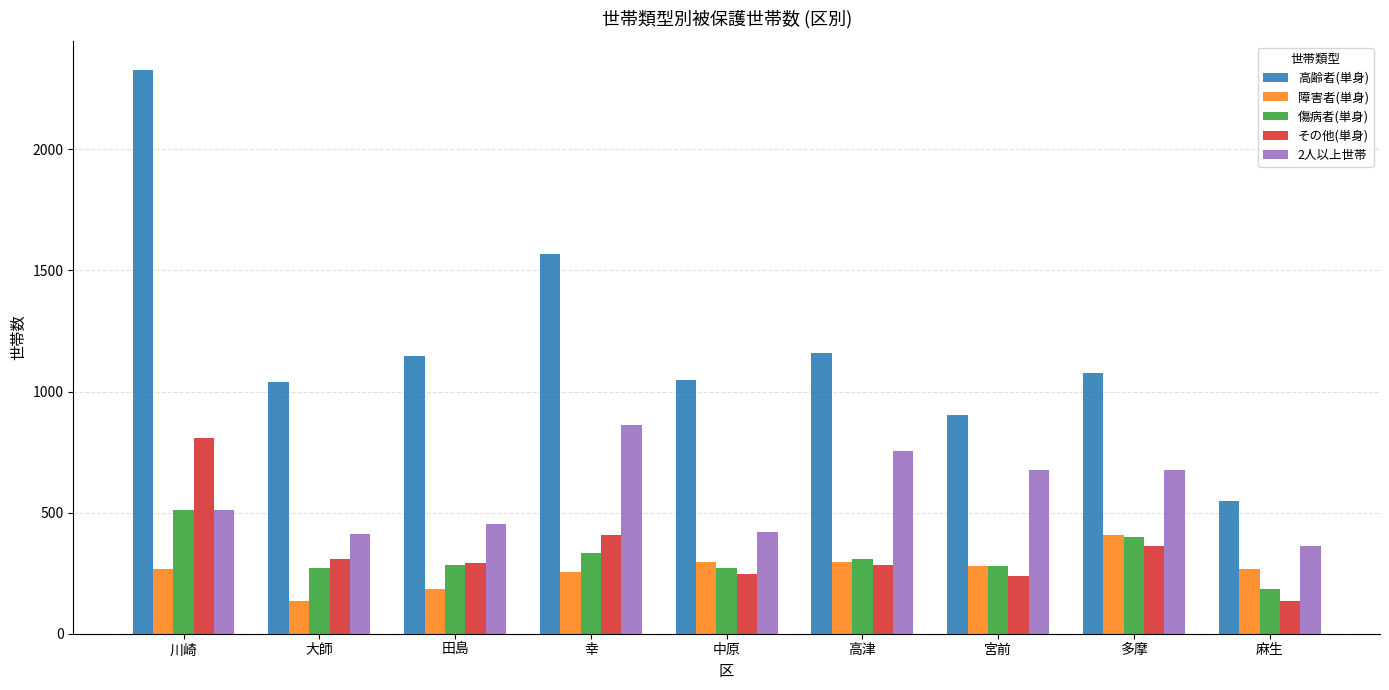

What is the maximum value shown in the chart?

2330.0